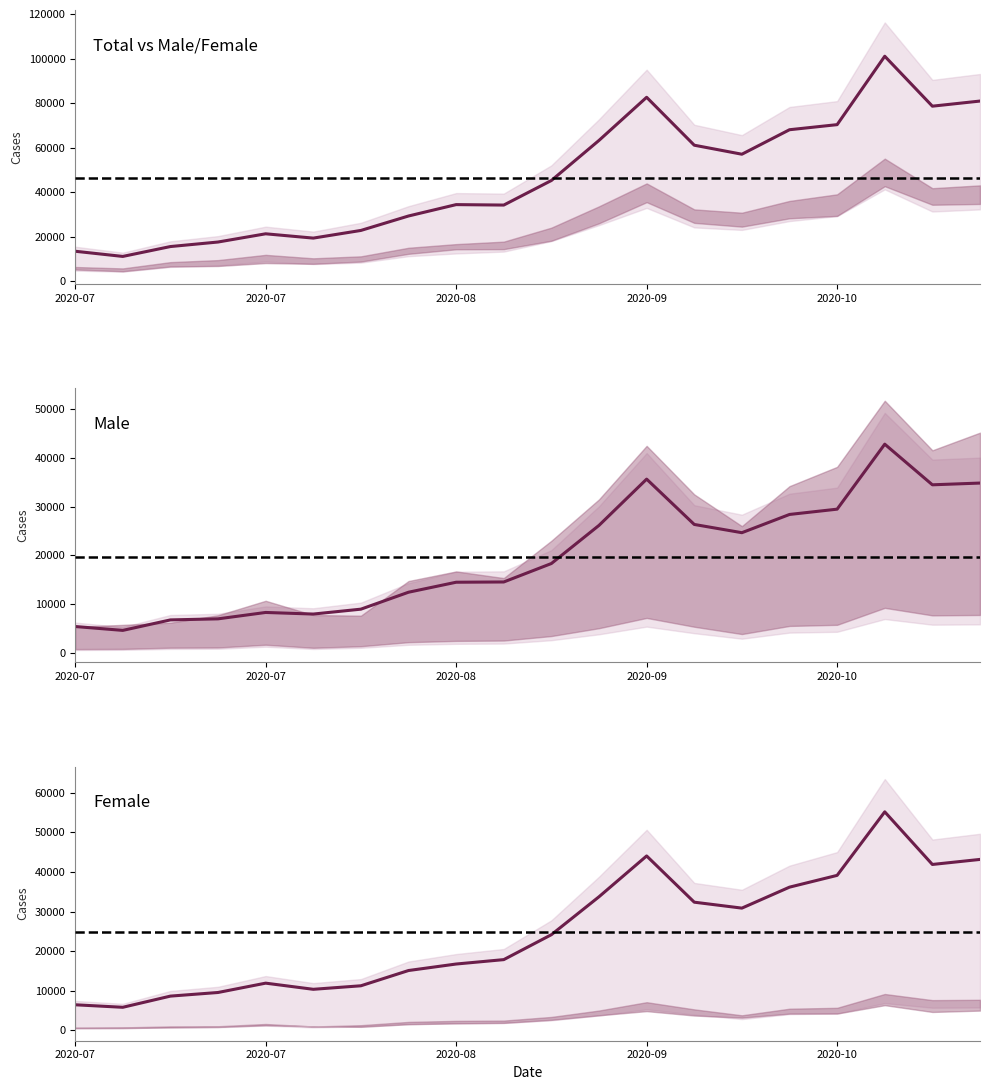

What is the difference between the Male values at 2020-09 and 2020-08?

21171